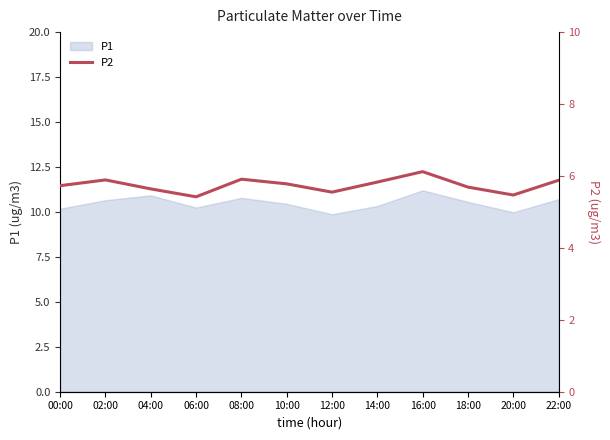

Is it true that P1 equals 17.8 at 16:00?

False